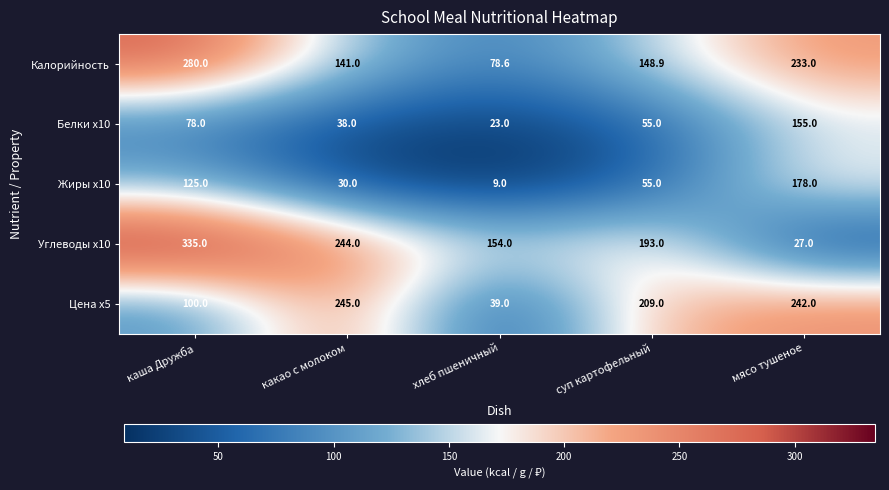

What is the total value across all series at какао с молоком?

698.0